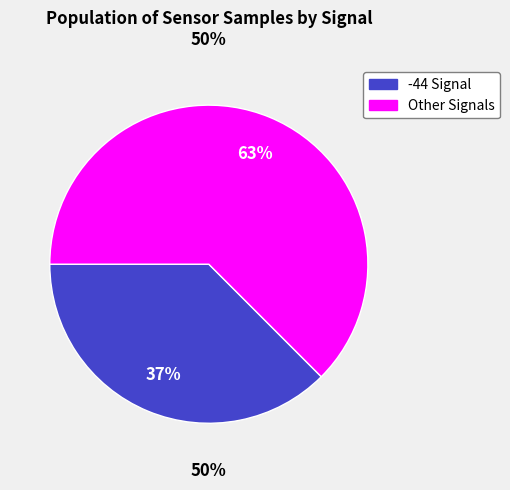

Does -42 represent more than half of the total?

No